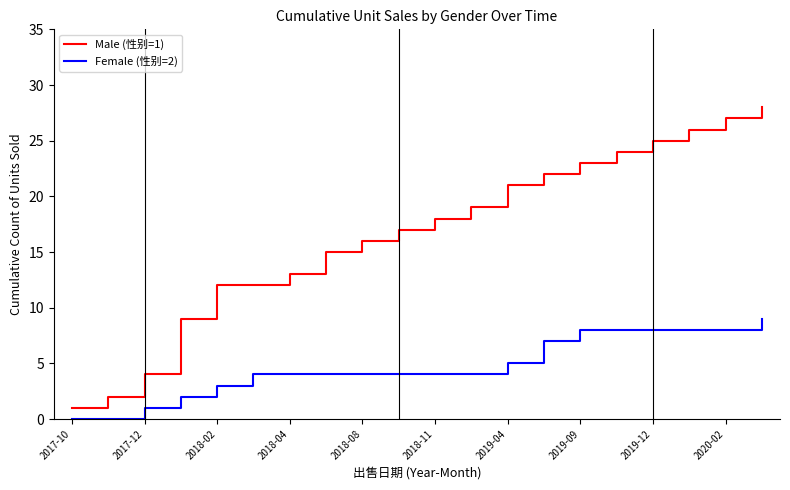

True or false: Male (性别=1) has more than 2 interior local peaks.

False